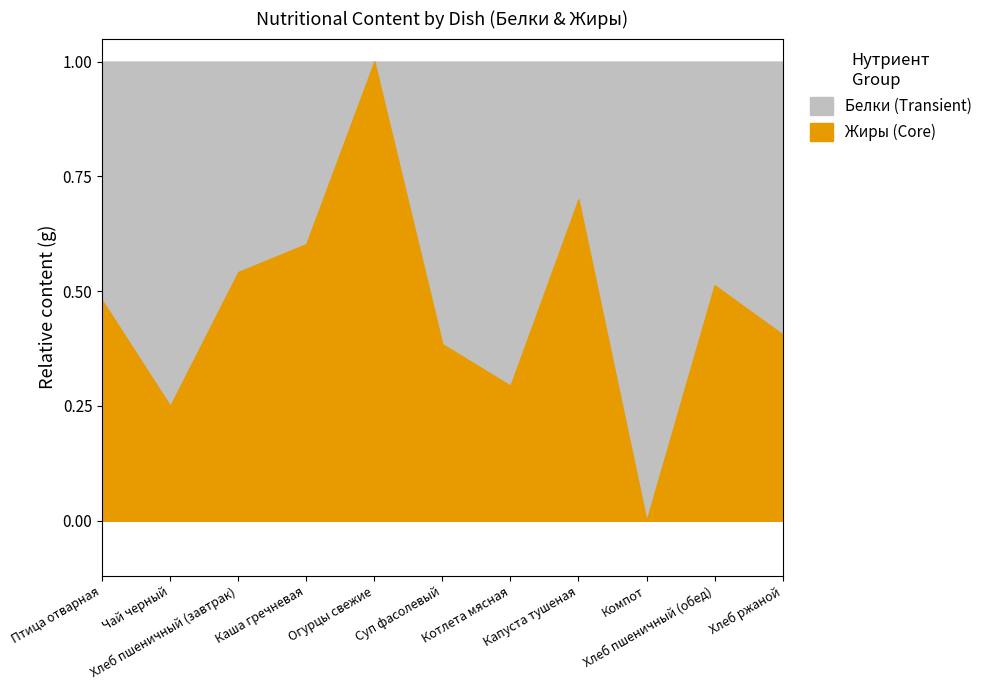

What is the maximum value for Жиры (Core)?

1.0